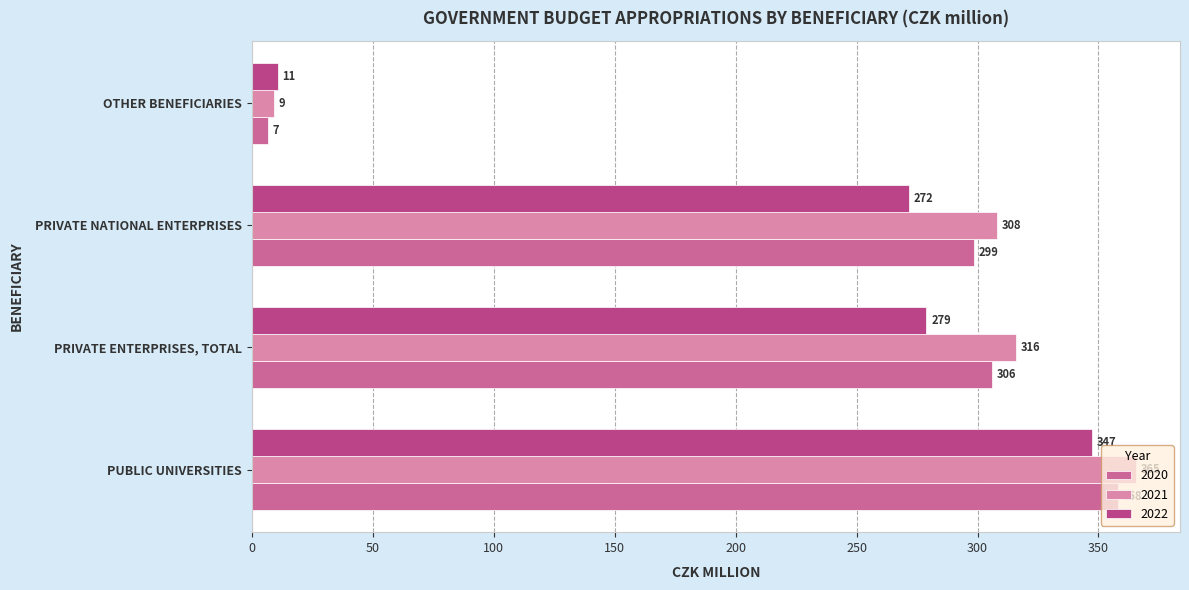

List the series in order of their peak value, lowest first.

2022, 2020, 2021